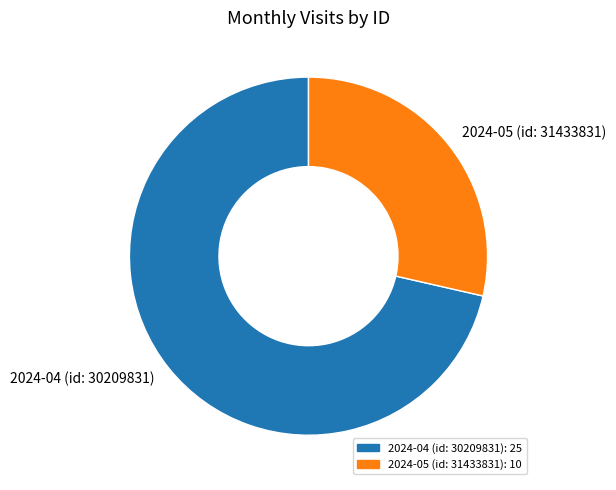

Which category accounts for the majority?

2024-04 (id: 30209831)